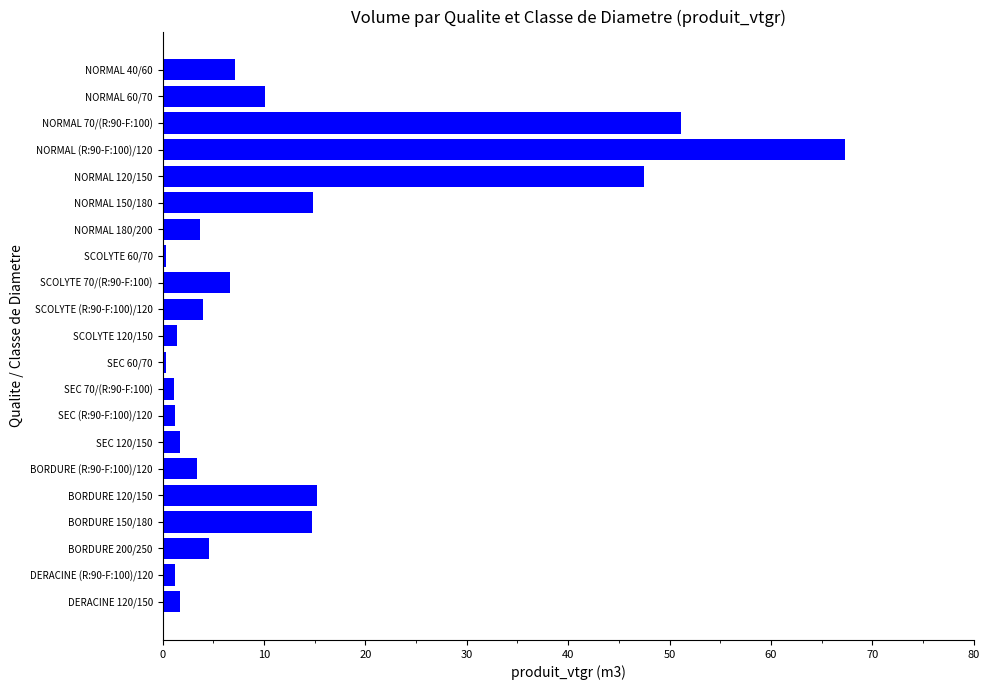

What is the smallest value displayed?

0.3